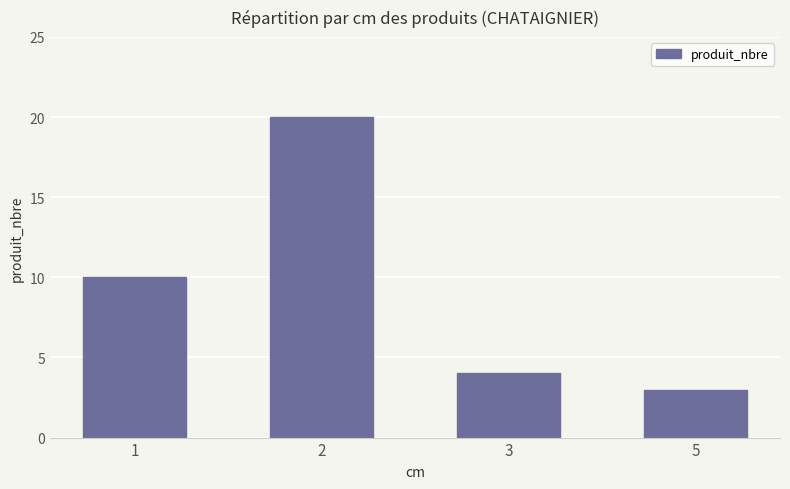

Which has a higher value, 3 or 1?

1